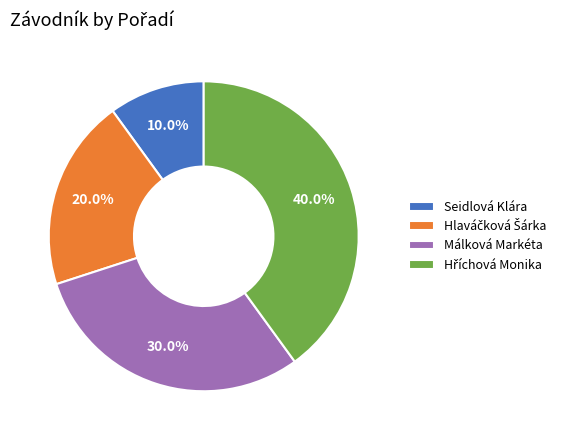

Does Málková Markéta account for over 50% of the chart?

No